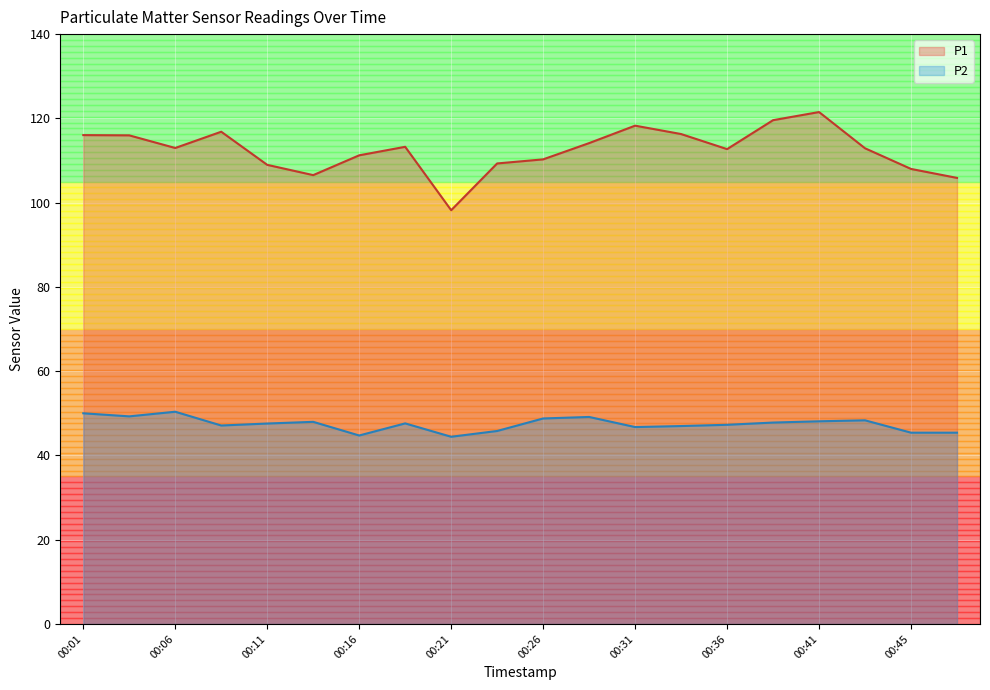

Which series changed the most between 00:08 and 00:13?

P1